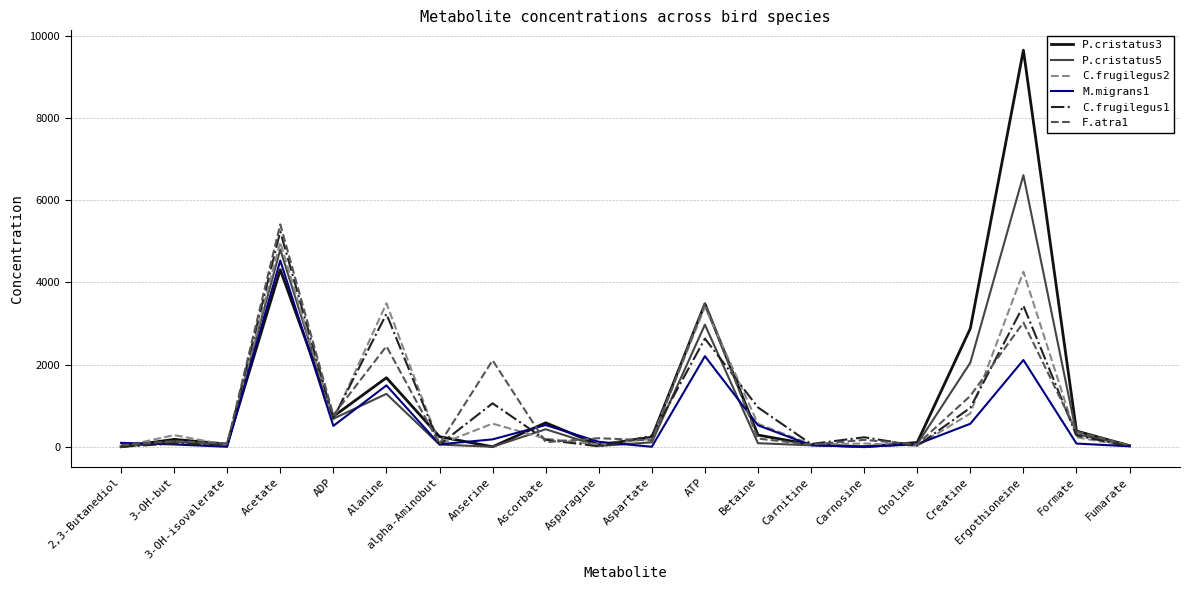

The P.cristatus5 series shows 45 at 3-OH-isovalerate. True or false?

True